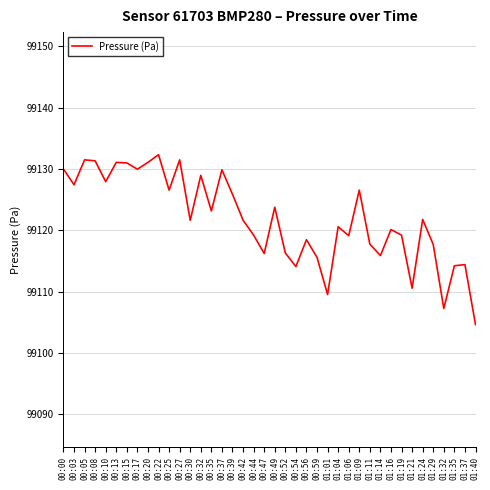

What is the change in value from 00:15 to 00:32?

-2.0